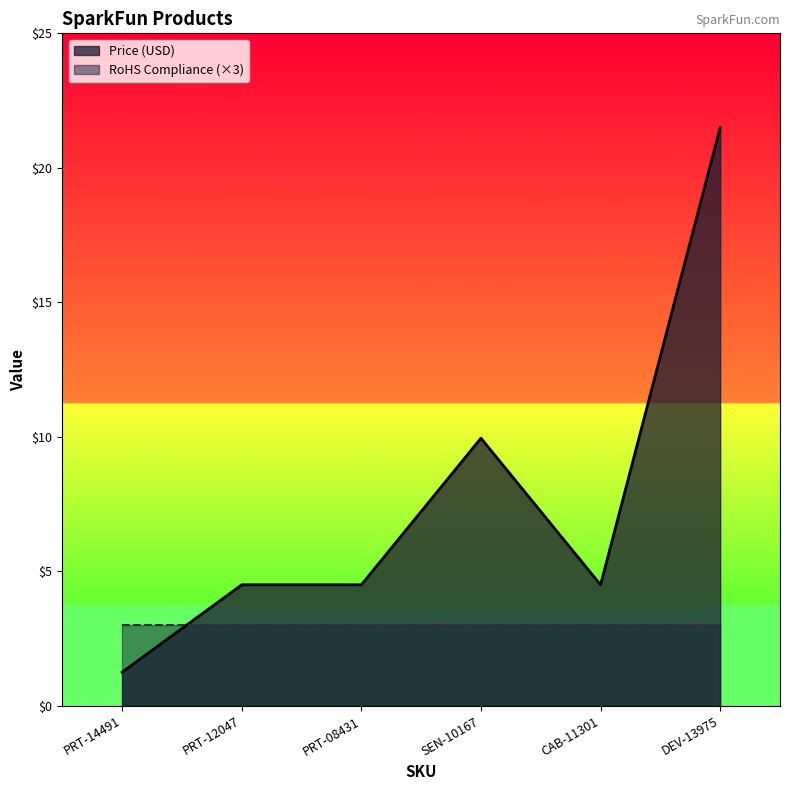

At which category does the data reach its first local peak?

SEN-10167